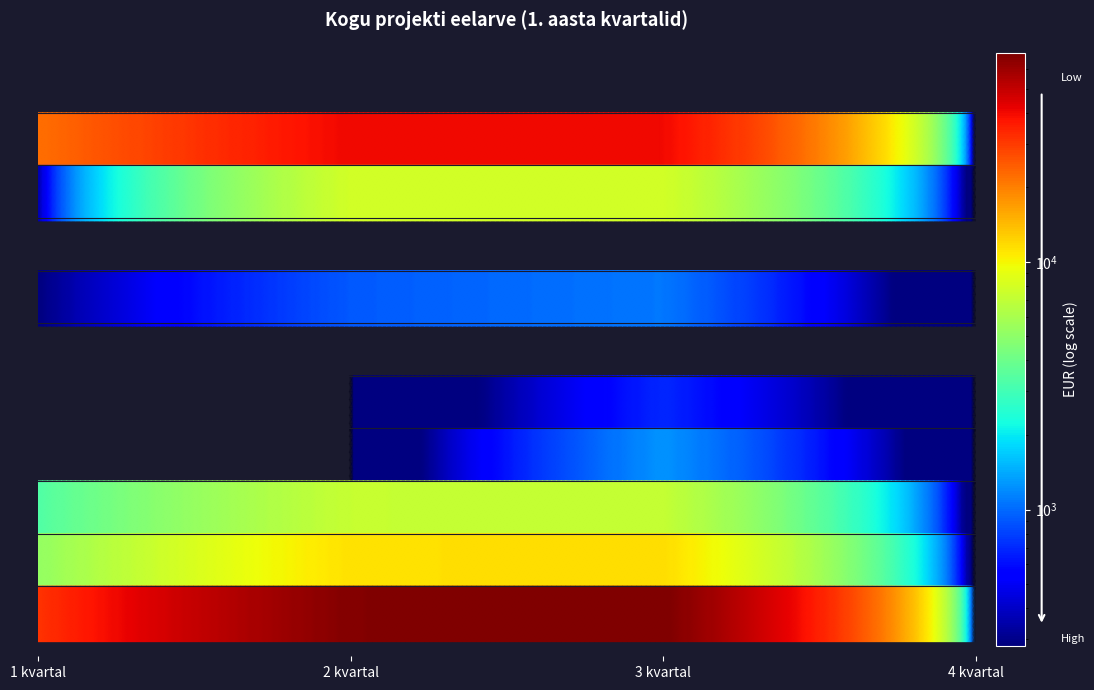

Where does the Kulud kokku series first go above 68093?

2 kvartal